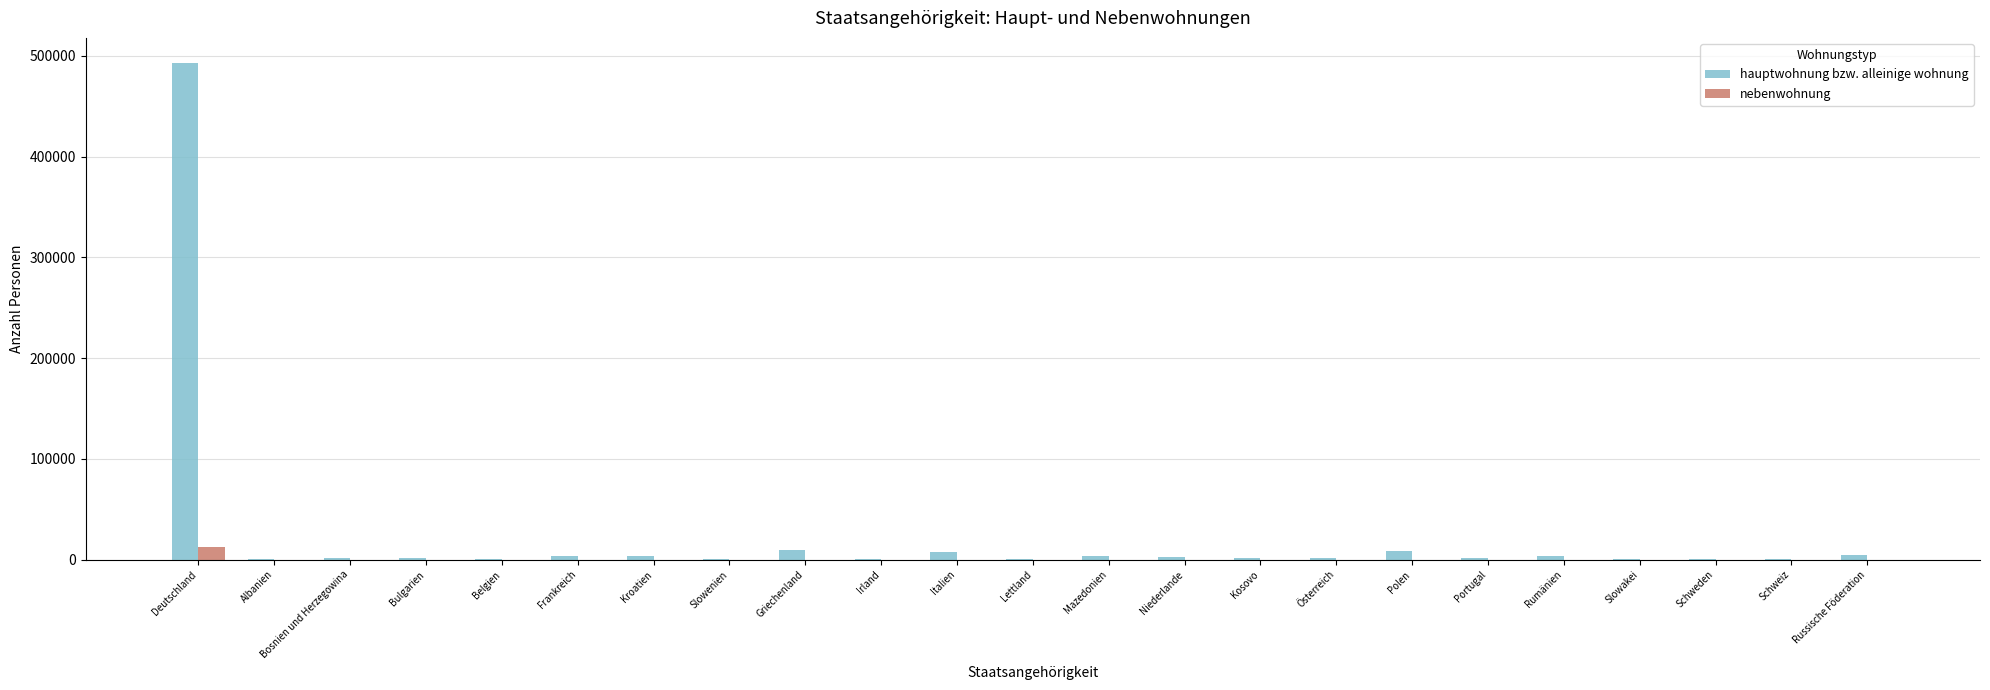

Which series has the largest total across all categories?

hauptwohnung bzw. alleinige wohnung